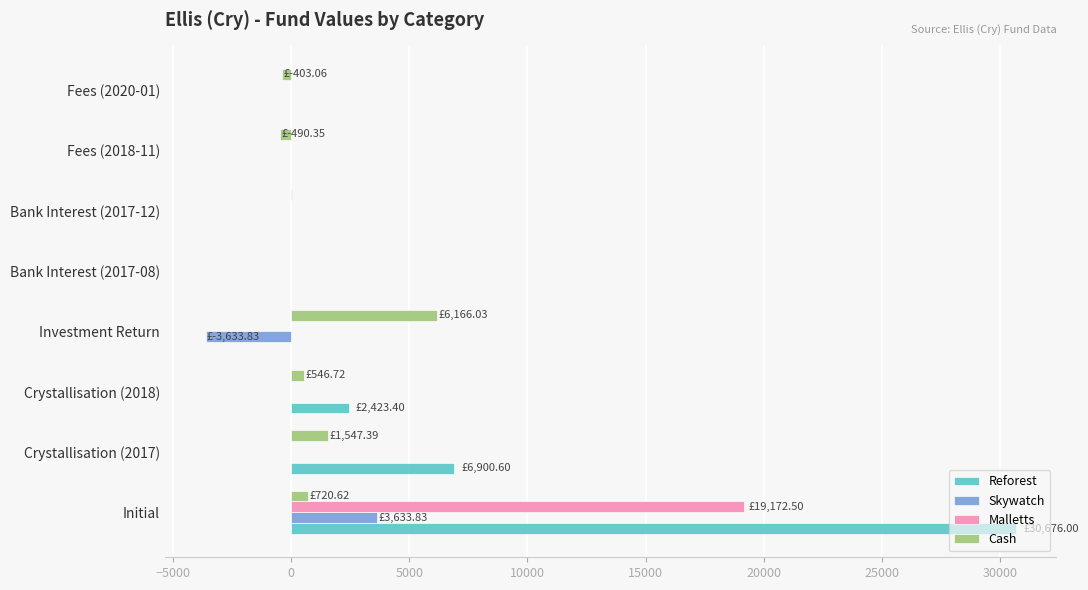

What is the sum of all Reforest values?

40000.0